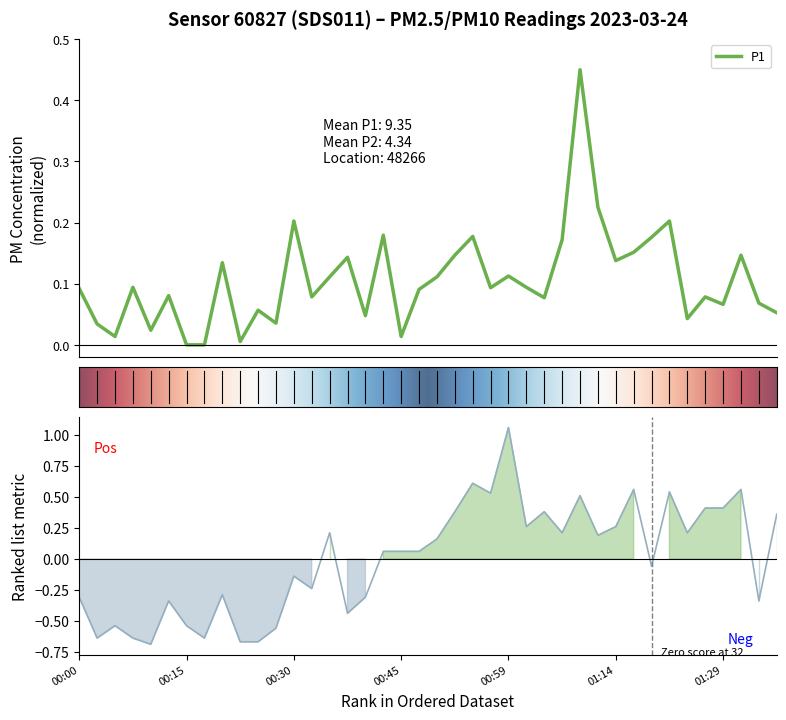

Is the value of P1 at 00:40 greater than the value of P2 at 01:07?

No